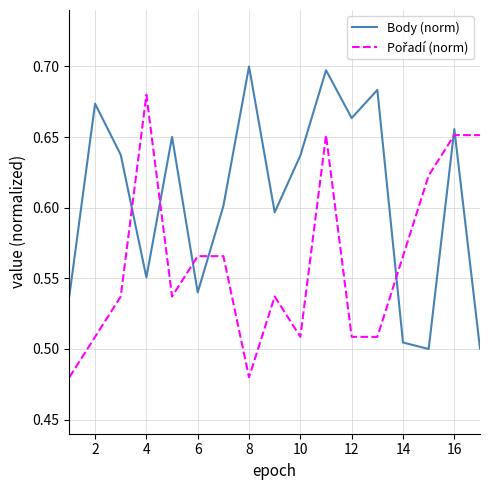

Which series has the largest total across all categories?

Body (norm)